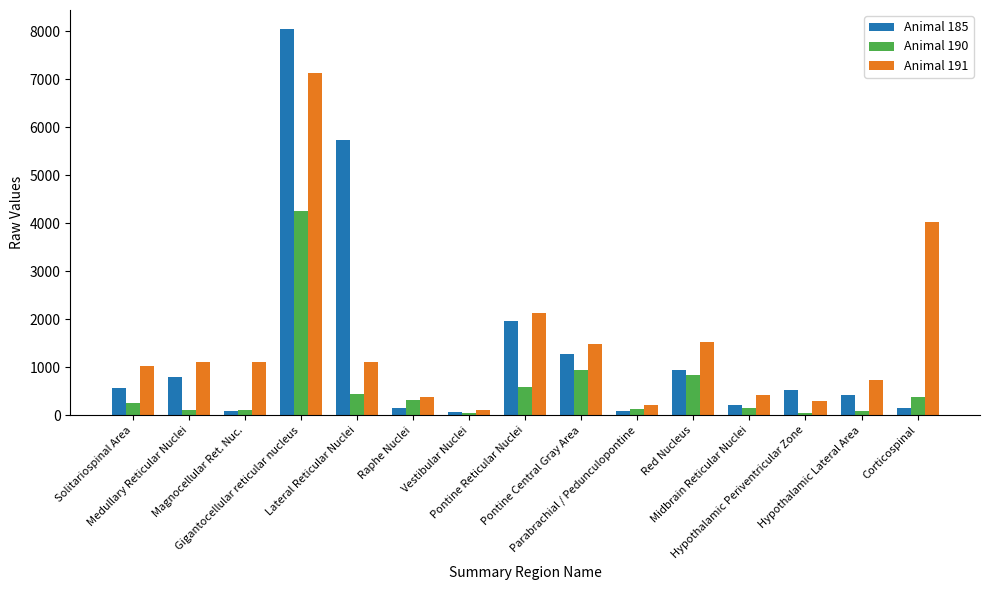

Rank the series by their maximum value, from highest to lowest.

Animal 185, Animal 191, Animal 190